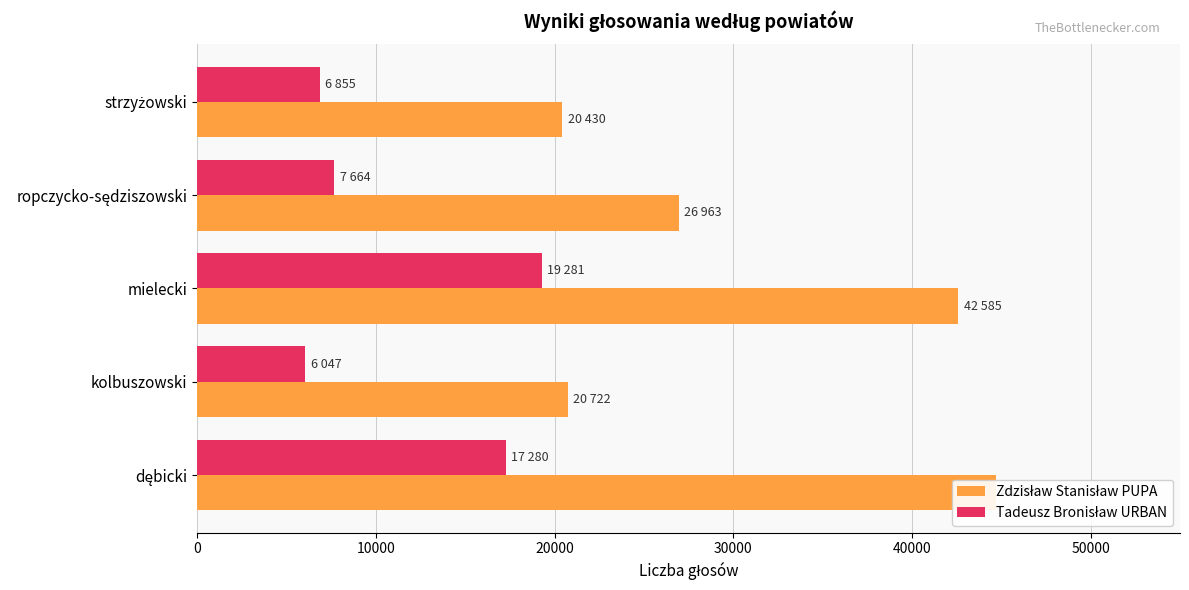

What is the value of the Zdzisław Stanisław PUPA bar at the 5th from the left?

20430